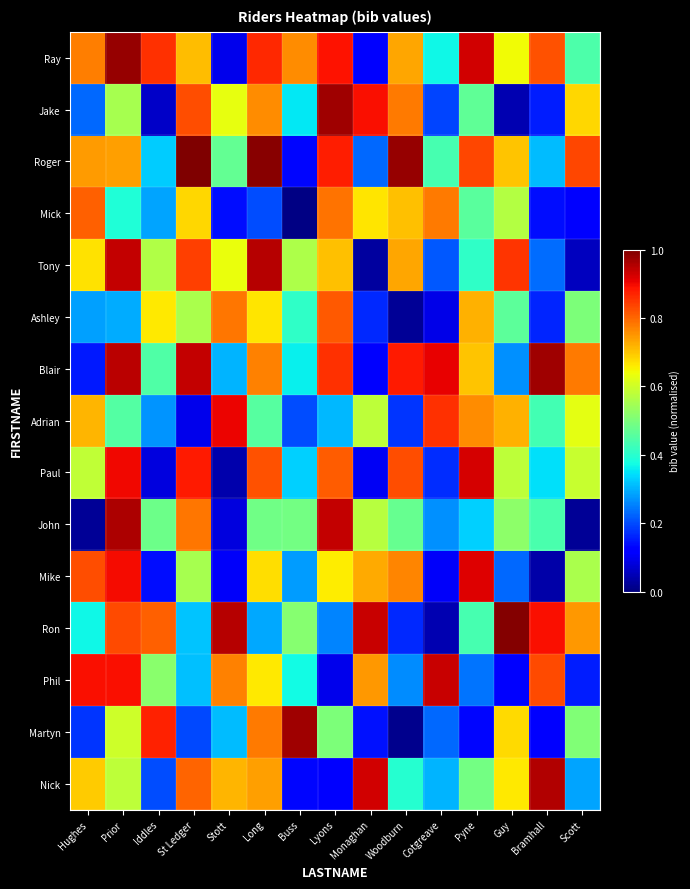

Between Hughes and Bramhall, which series saw the biggest shift?

Blair